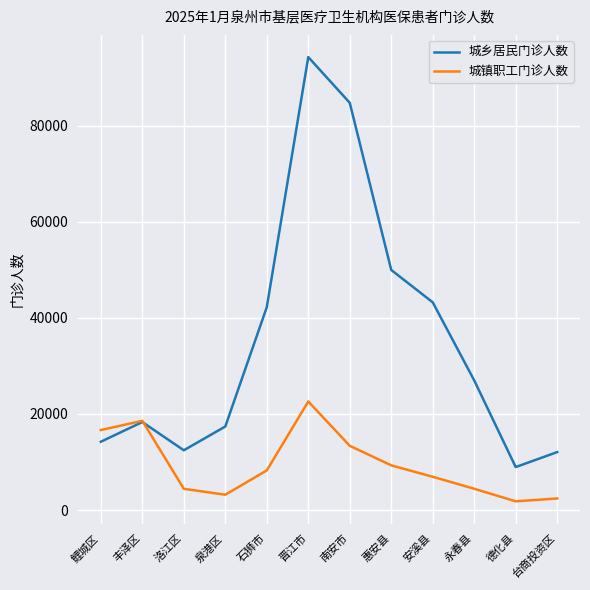

Read the 城乡居民门诊人数 value at 晋江市, to the nearest 100.

94300